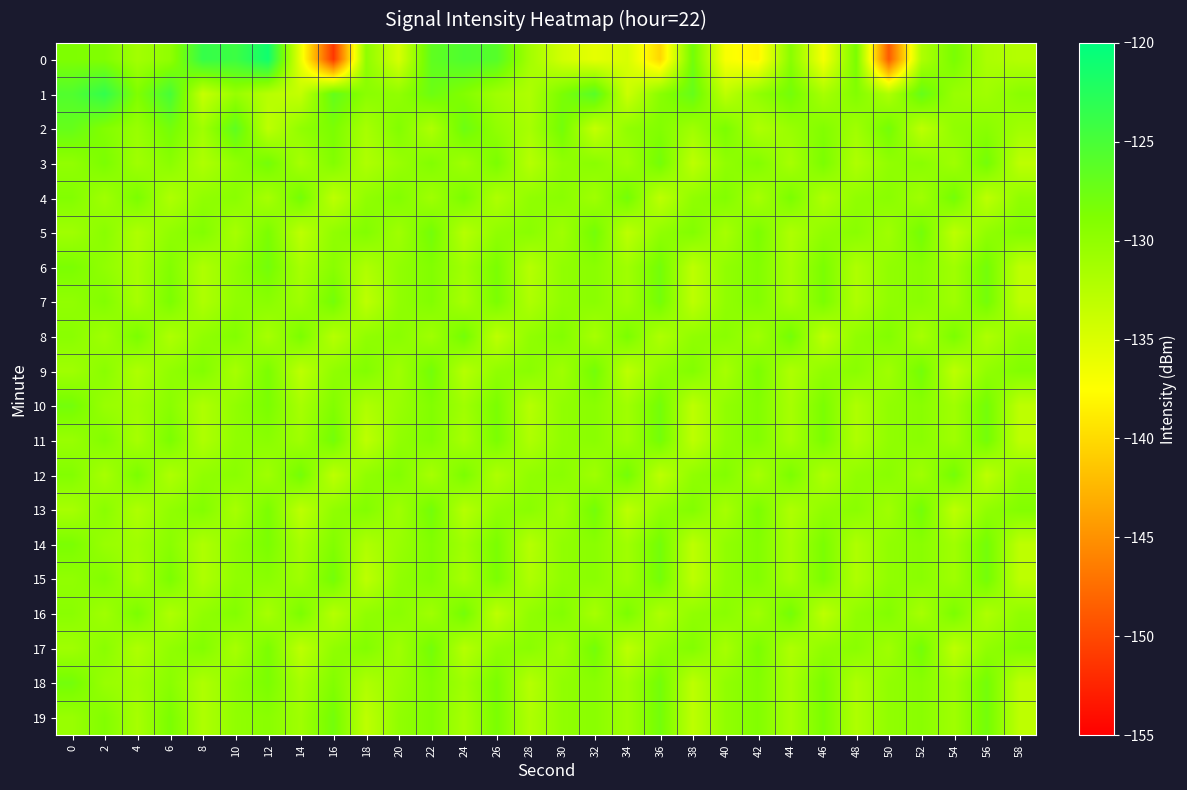

Which series has the largest total across all categories?

1